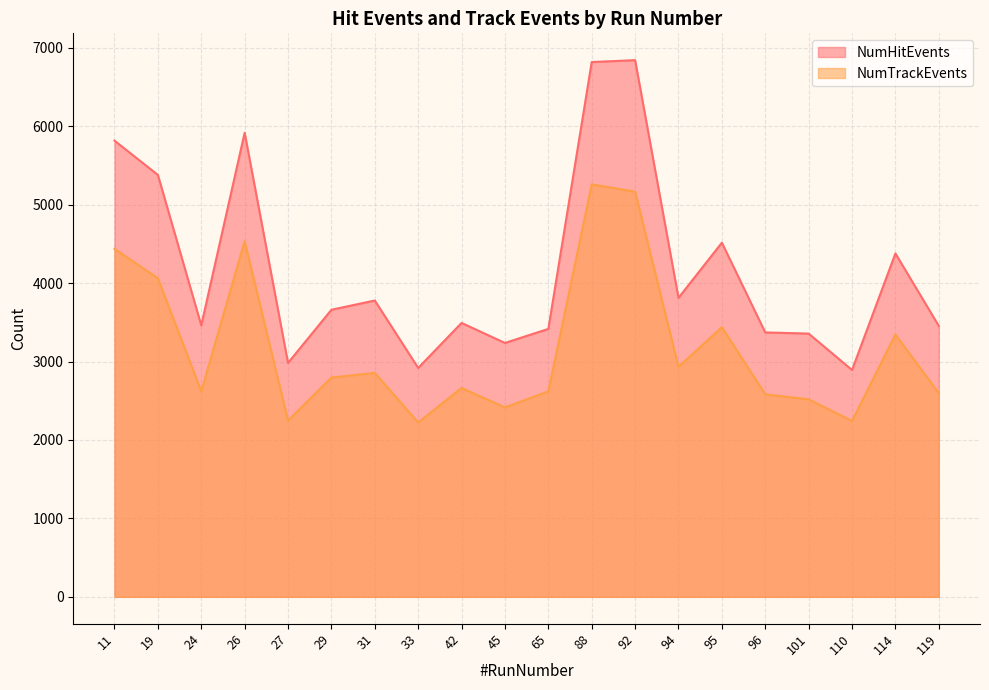

Does the chart display data point markers on the line(s)?

No